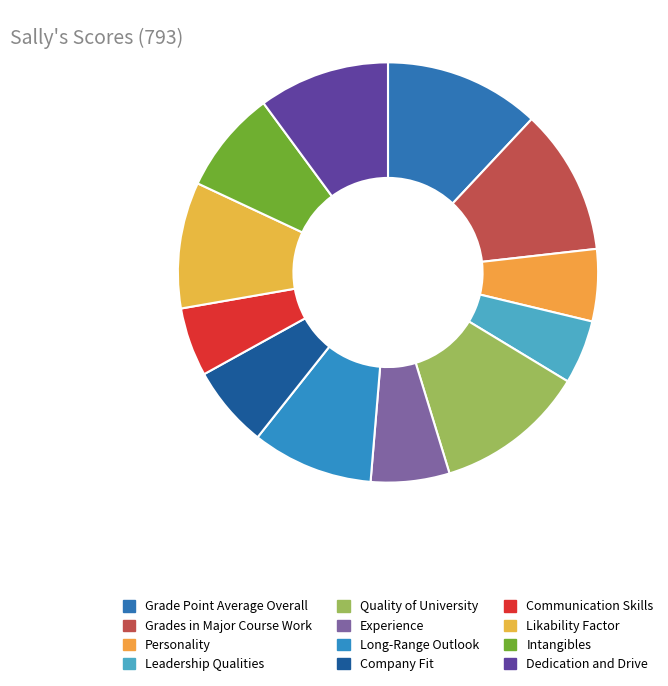

To the nearest percent, what is the difference between the largest and smallest slice percentages?

7%